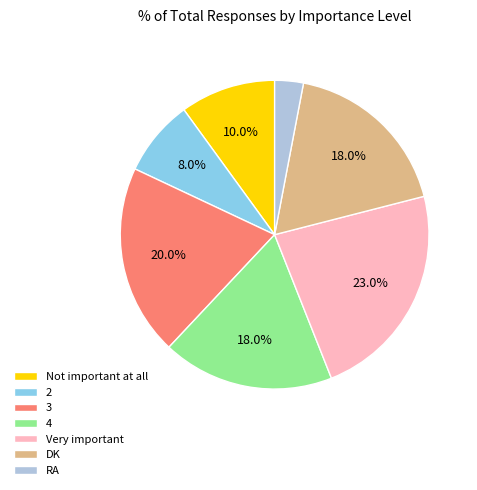

To the nearest percent, what is the combined percentage of 3 and 4?

38%